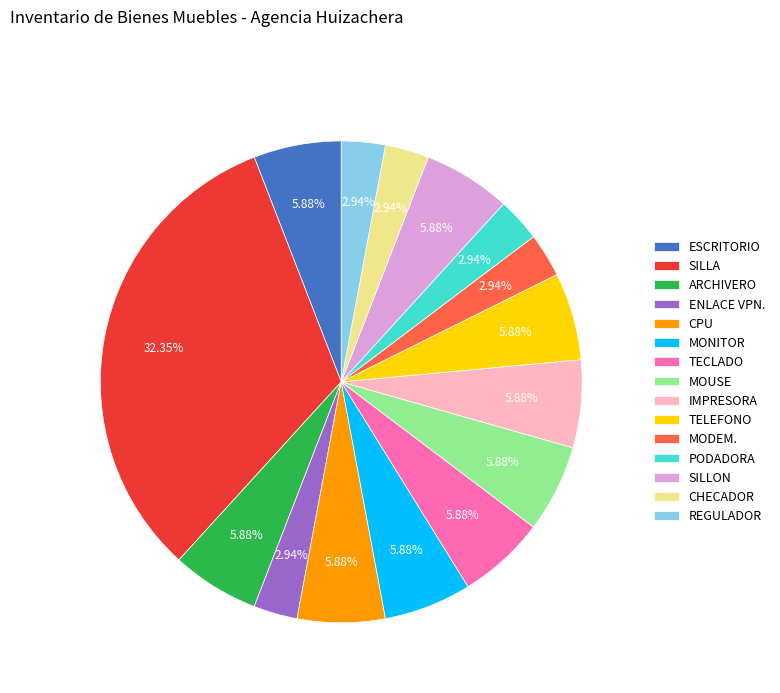

To the nearest percent, what is the average slice percentage?

7%